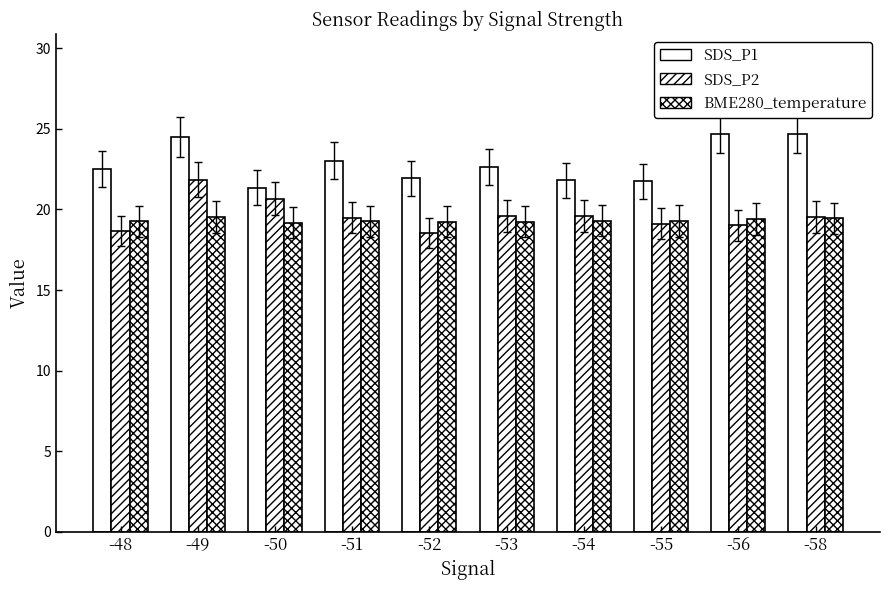

What is the value of the BME280_temperature bar at the 7th from the left?

19.3